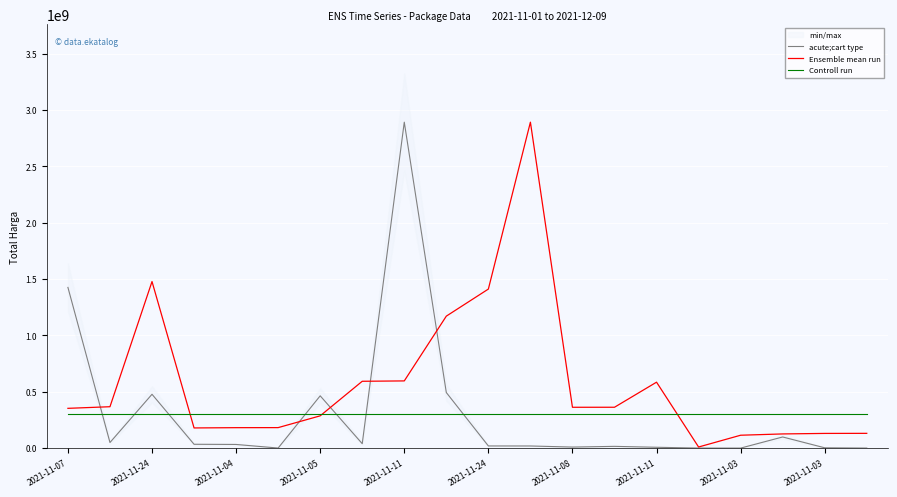

What is the difference between the acute;cart type values at 13 and 12?

6333960.0